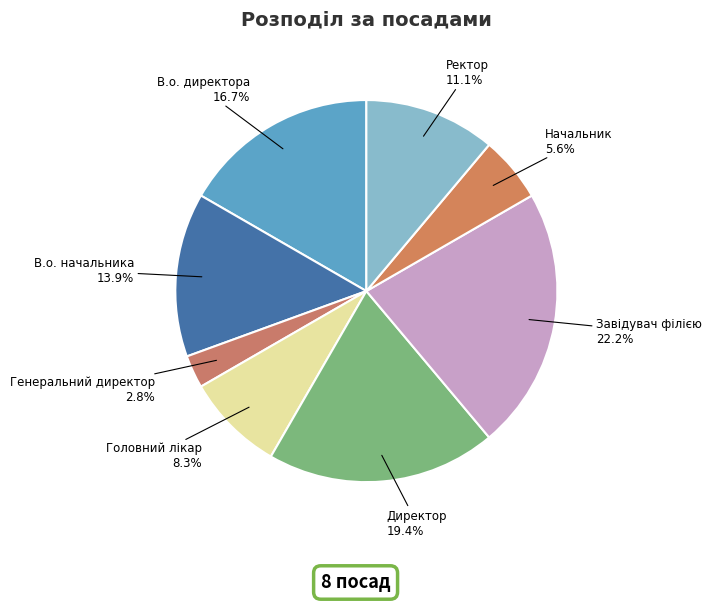

What percentage is the Начальник slice, to the nearest percent?

6%